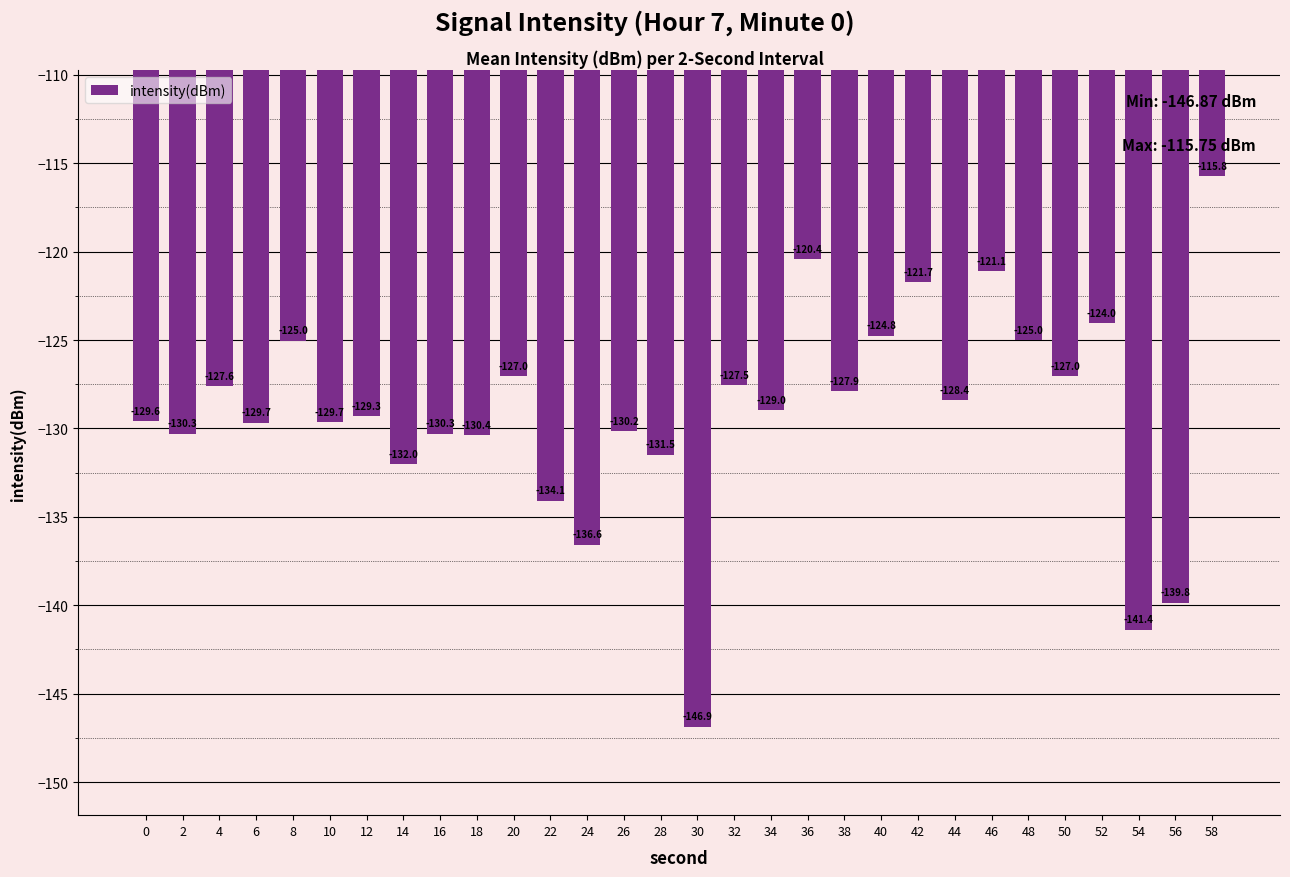

What is the average value?

-129.1